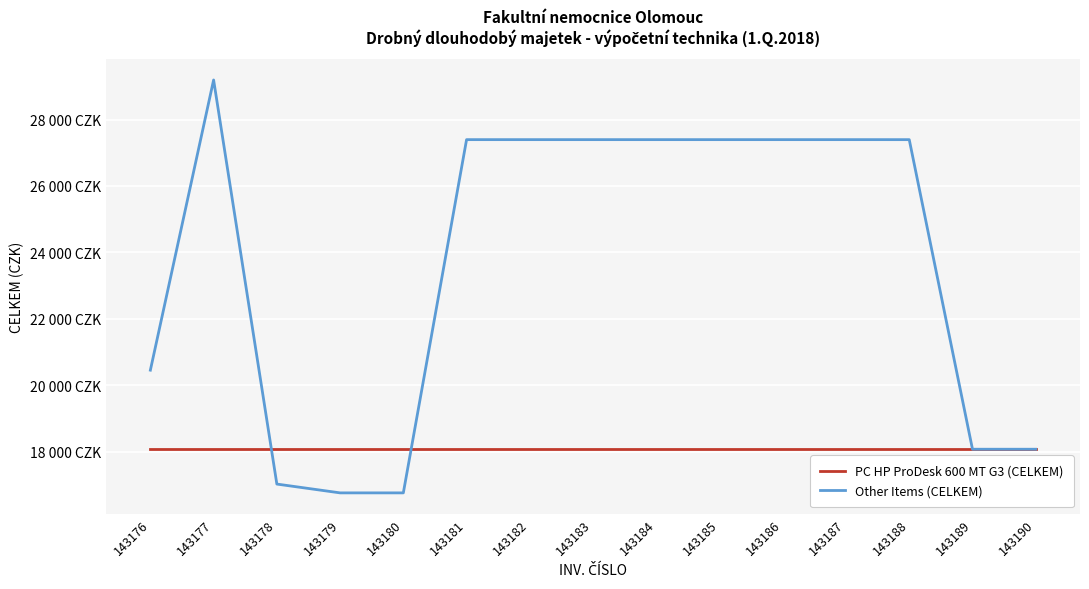

Does the chart have visible grid lines?

Yes